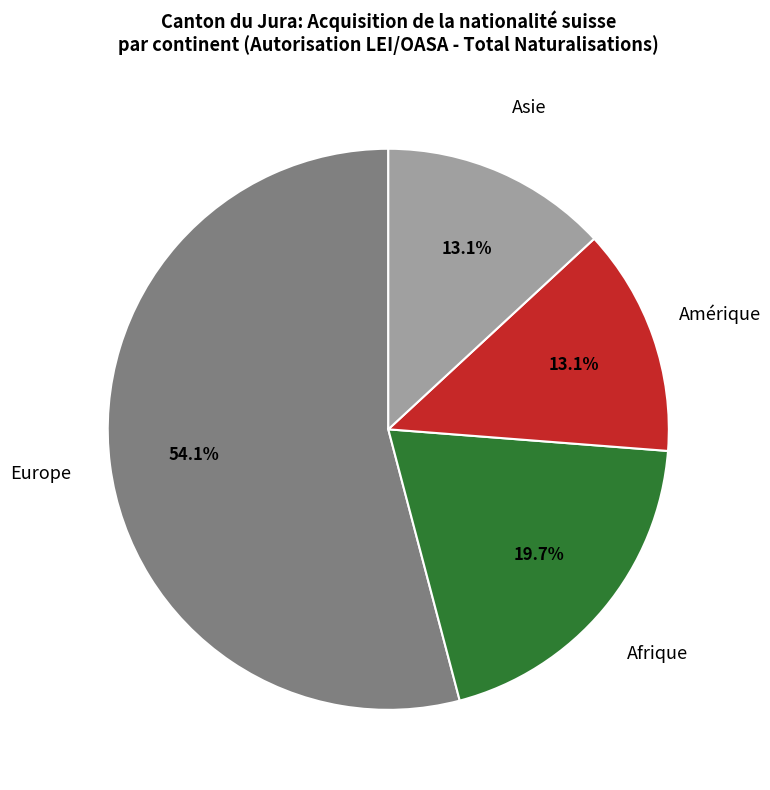

How many segments does this pie chart have?

4